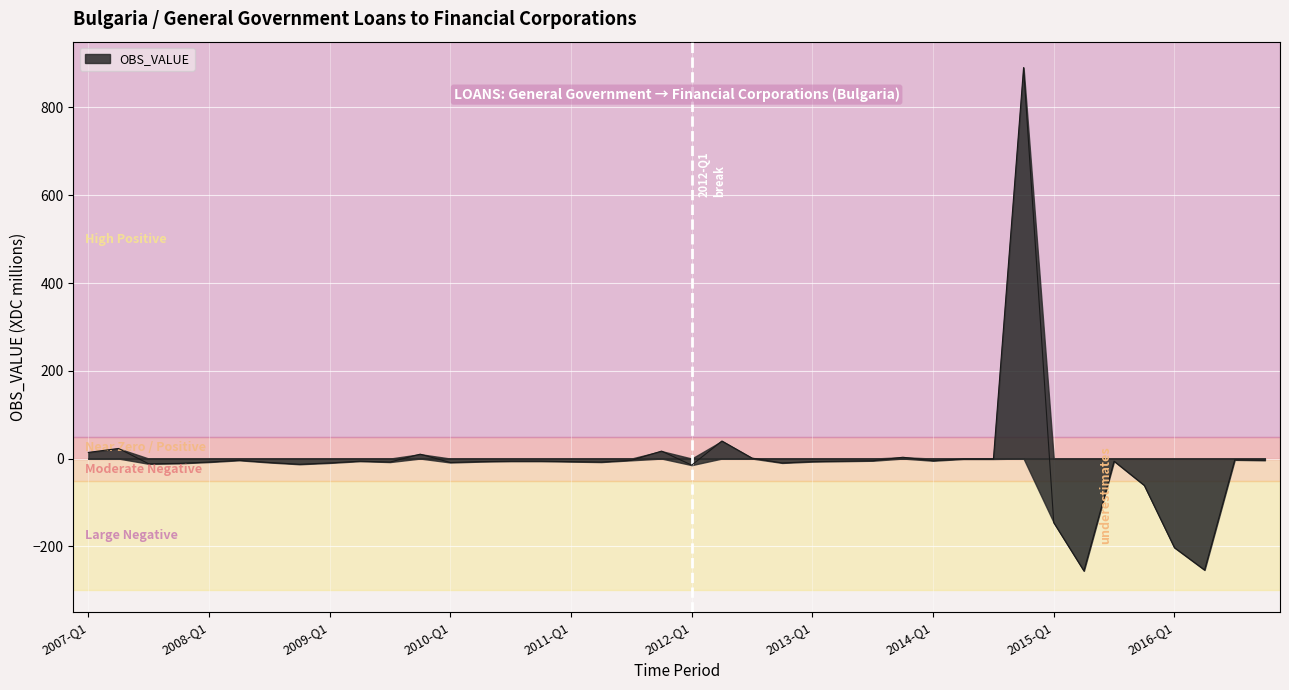

What is the change in value from 2013-Q3 to 2015-Q4?

-56